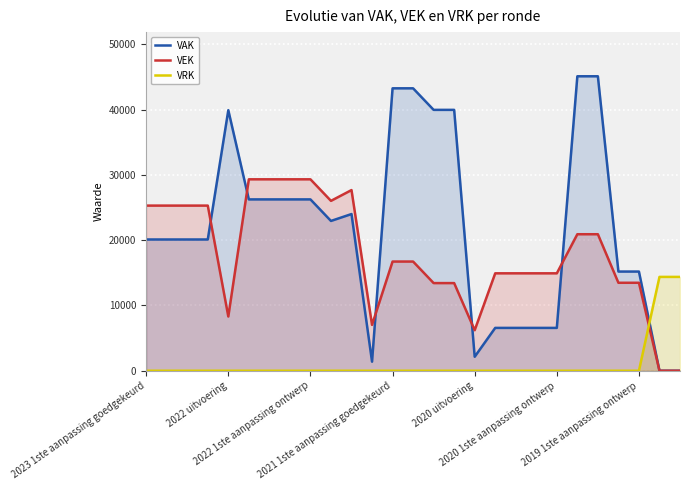

Which series ends up on top after the final intersection of VAK and VEK?

VAK